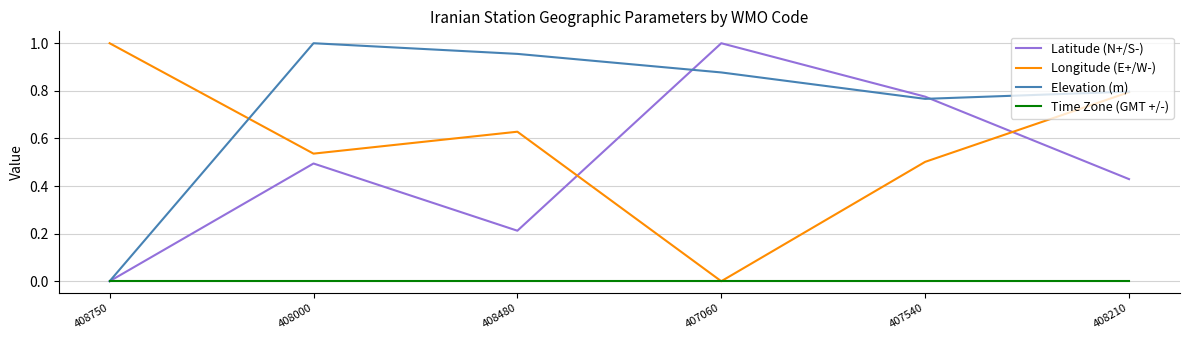

What is the total value across all series at 408210?

2.0